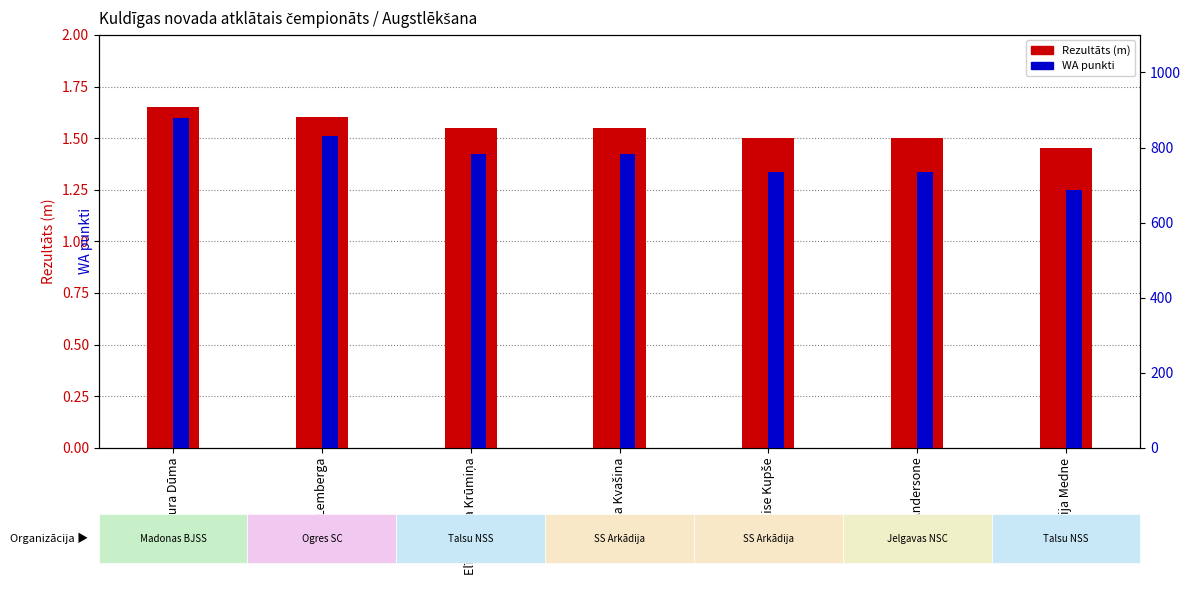

Where does the WA punkti series first go above 782?

Laura Dūma